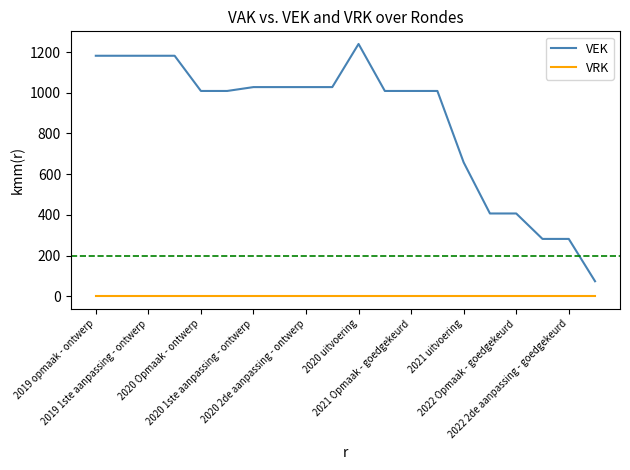

Which series has the widest spread of values?

VEK